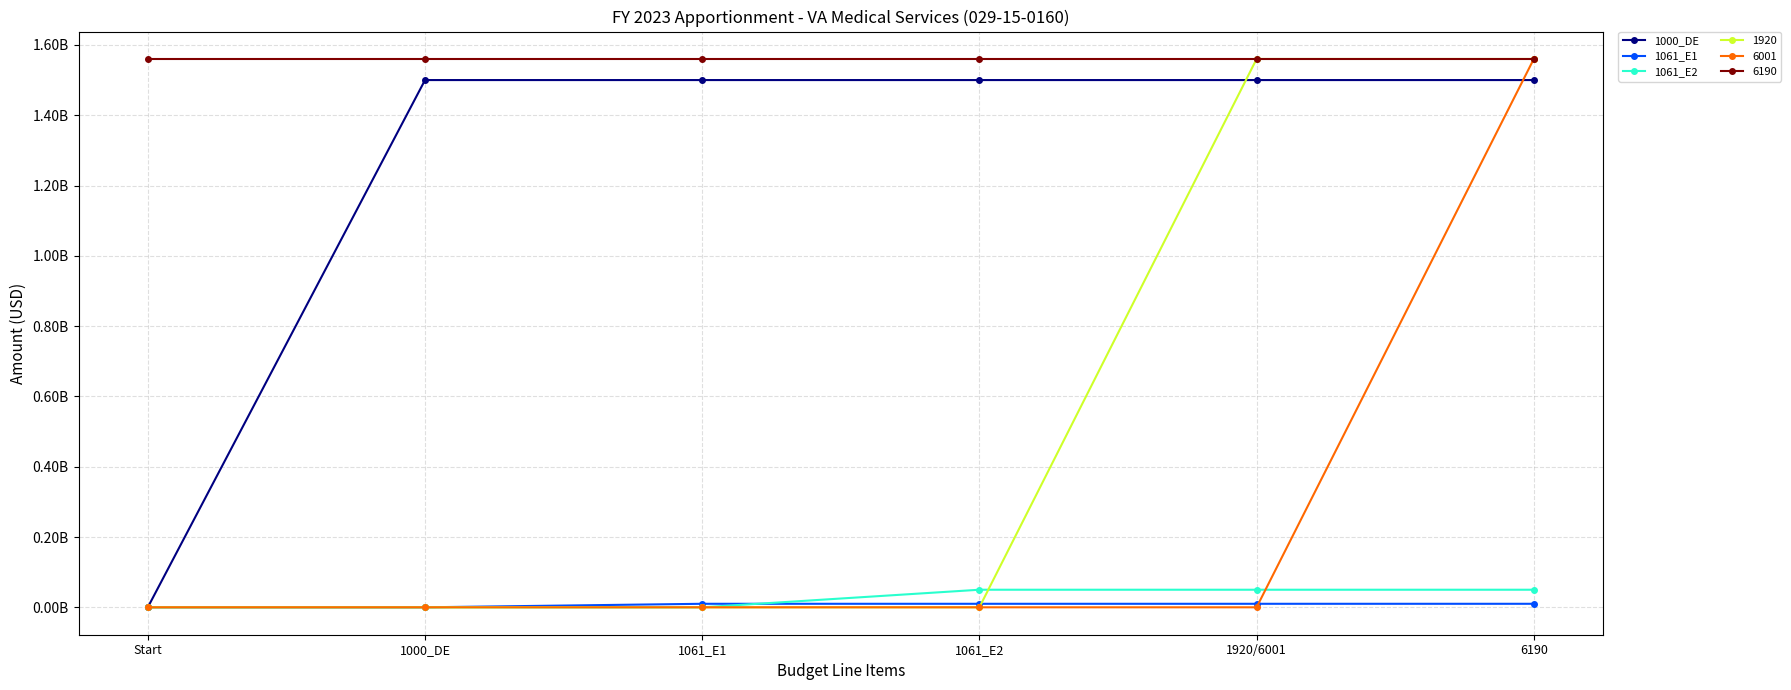

At which label does 1061_E2 reach its minimum?

Start